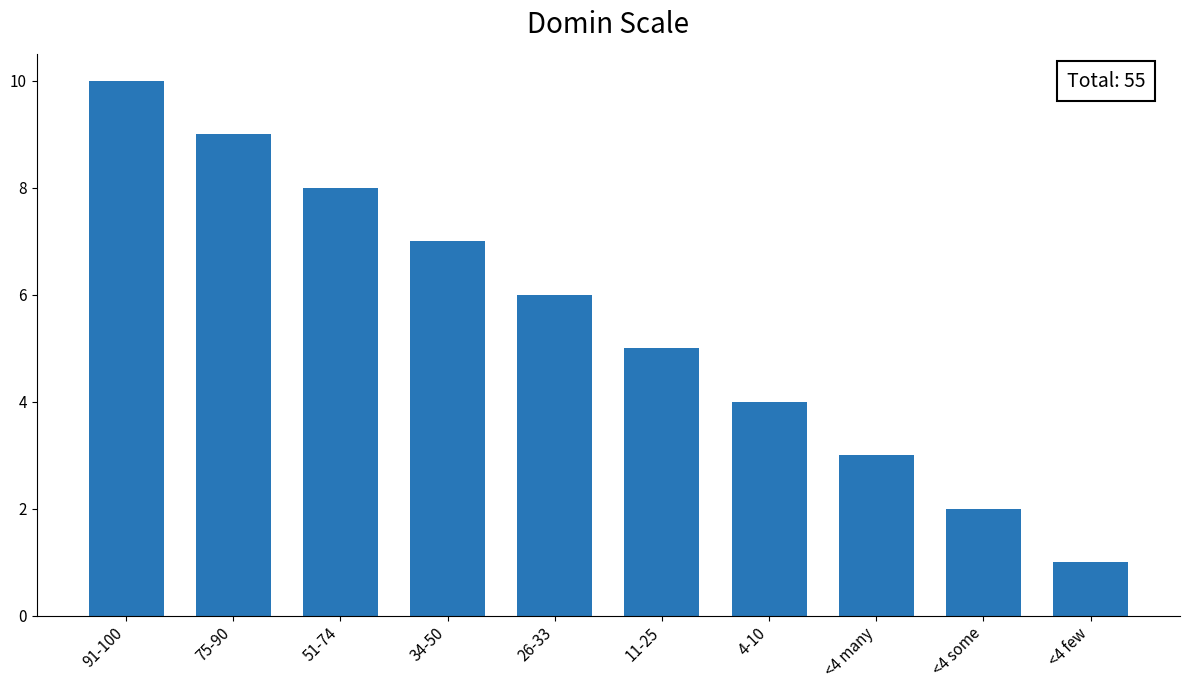

Which label corresponds to the smallest value in the chart?

<4 few